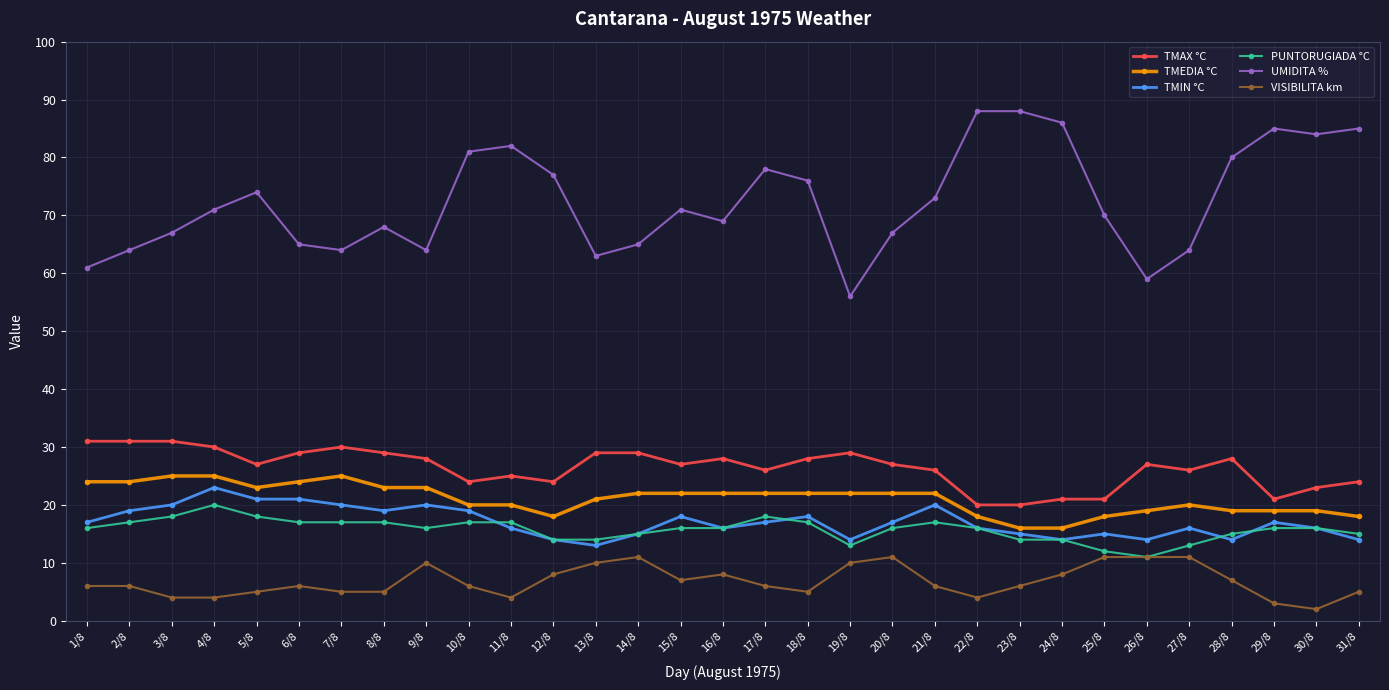

What is the sum of all TMAX °C values?

819